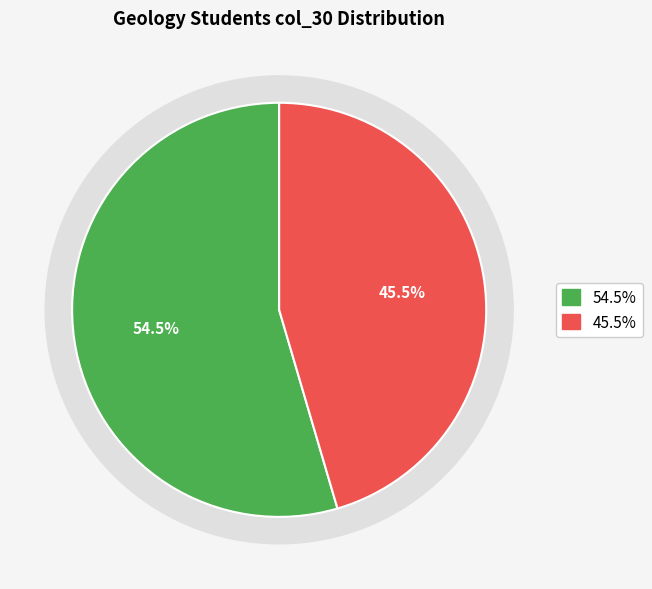

Is it true that UG/2020-2023/131479 is 55% of the pie?

True